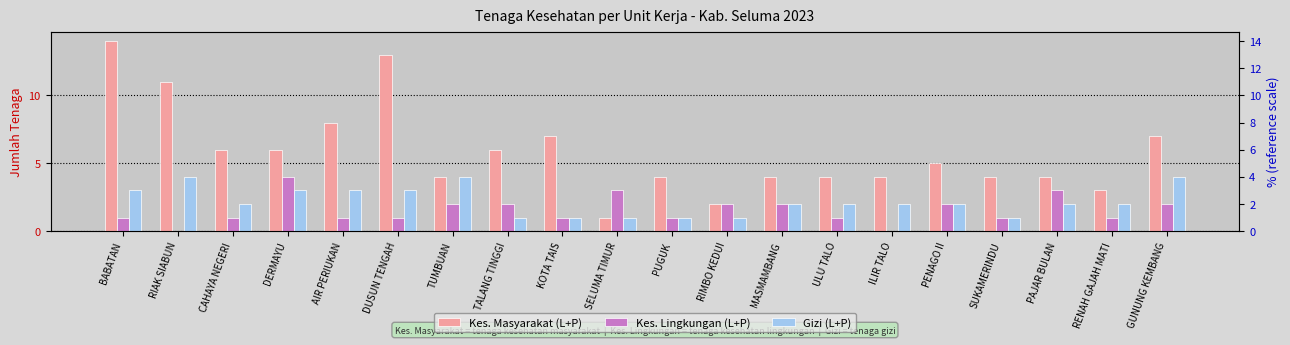

Rank the series by their maximum value, from highest to lowest.

Kes. Masyarakat (L+P), Kes. Lingkungan (L+P), Gizi (L+P)